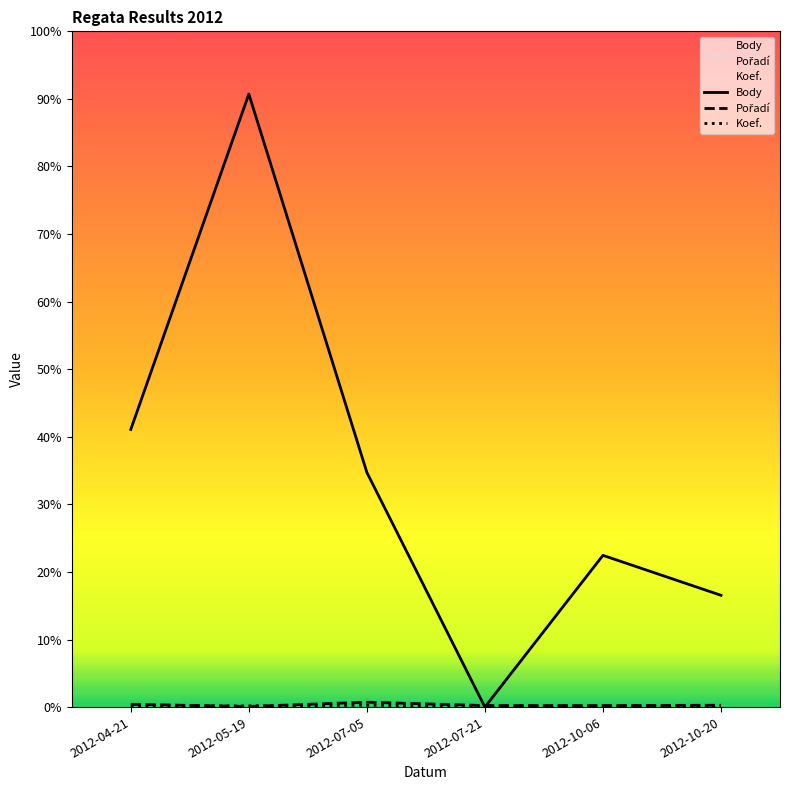

List the labels in order of Body value, largest first.

2012-05-19, 2012-04-21, 2012-07-05, 2012-10-06, 2012-10-20, 2012-07-21